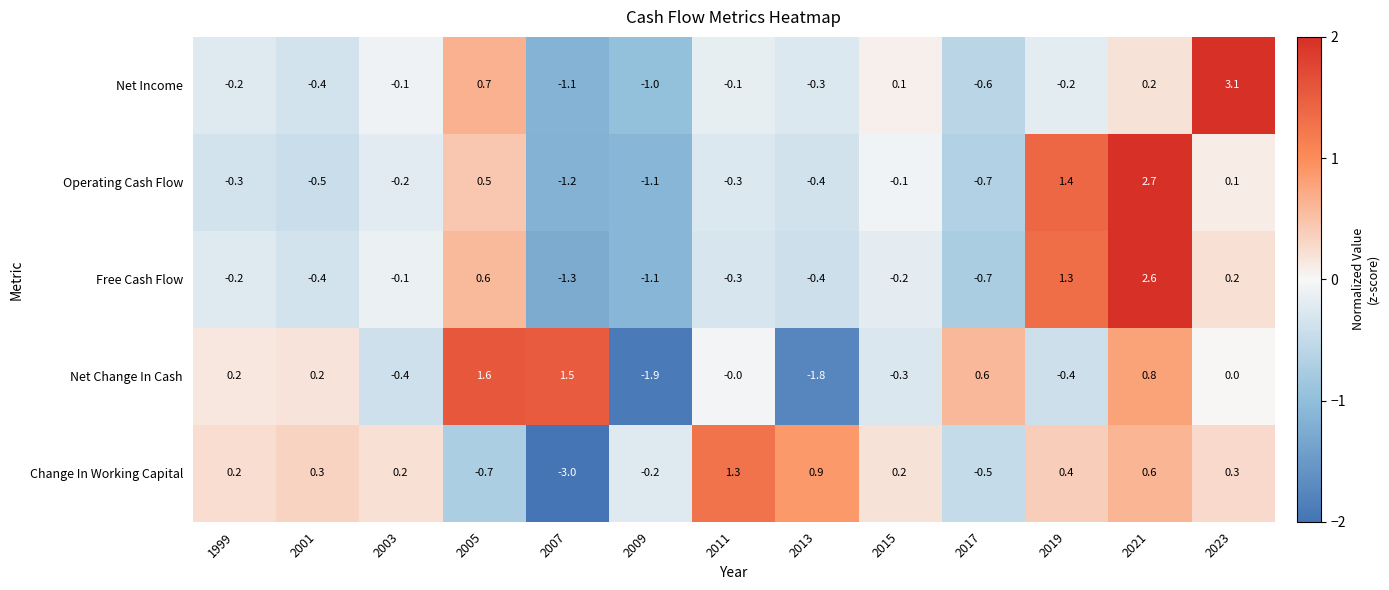

At which category is the sum across all series the highest?

2021